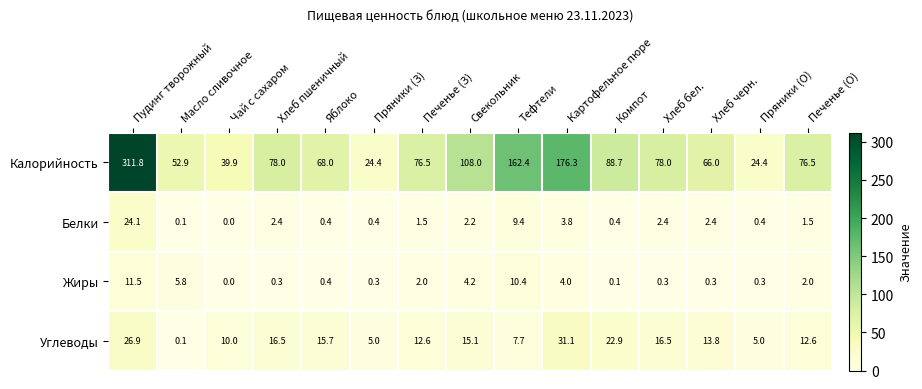

How many positive values does the Белки series have?

14